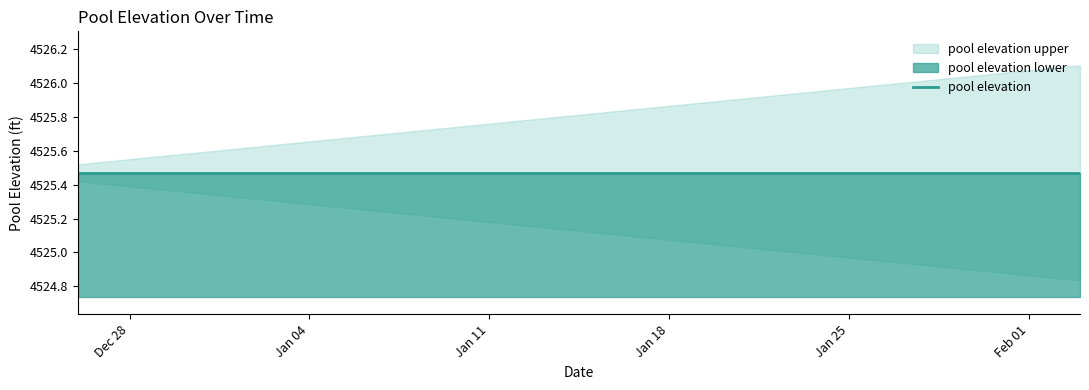

What position from the left is 2021-01-23?

29